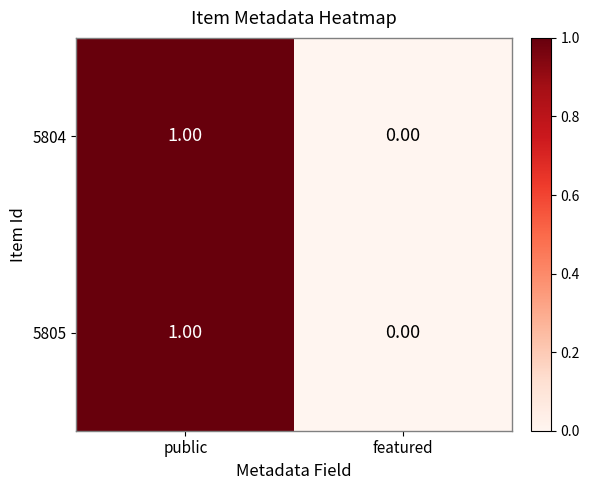

List the labels in order of 5805 value, largest first.

public, featured